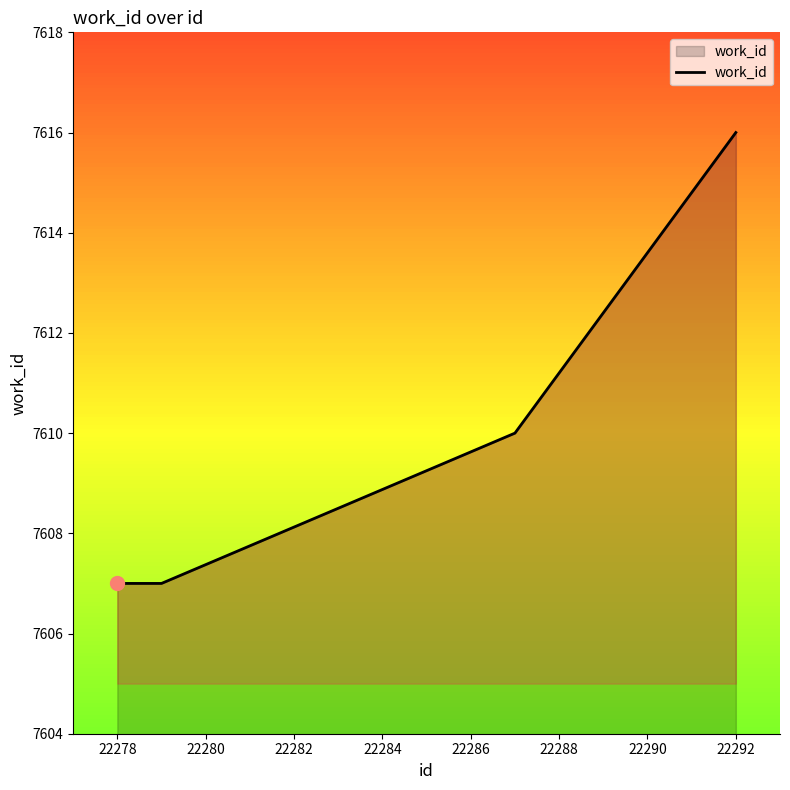

What is the minimum value shown in the chart?

7607